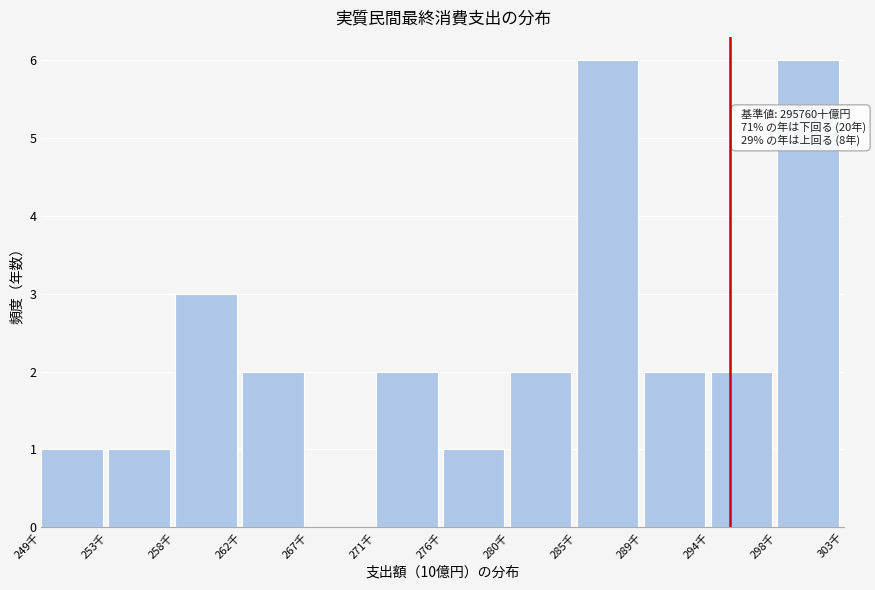

Reading right to left, transcribe all the data shown in this chart.

298千=6	294千=2	289千=2	285千=6	280千=2	276千=1	271千=2	267千=0	262千=2	258千=3	253千=1	249千=1